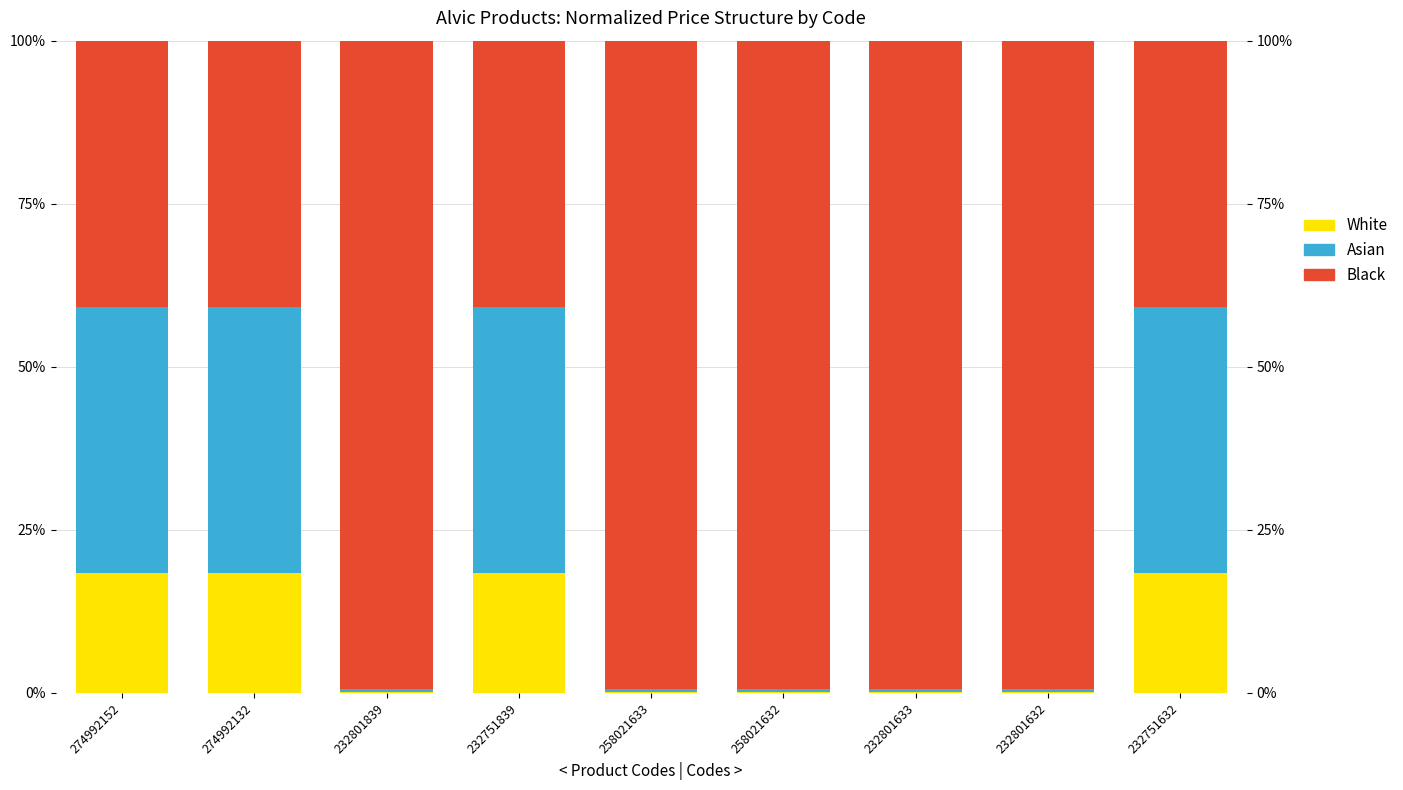

What position from the left is 232801633?

7